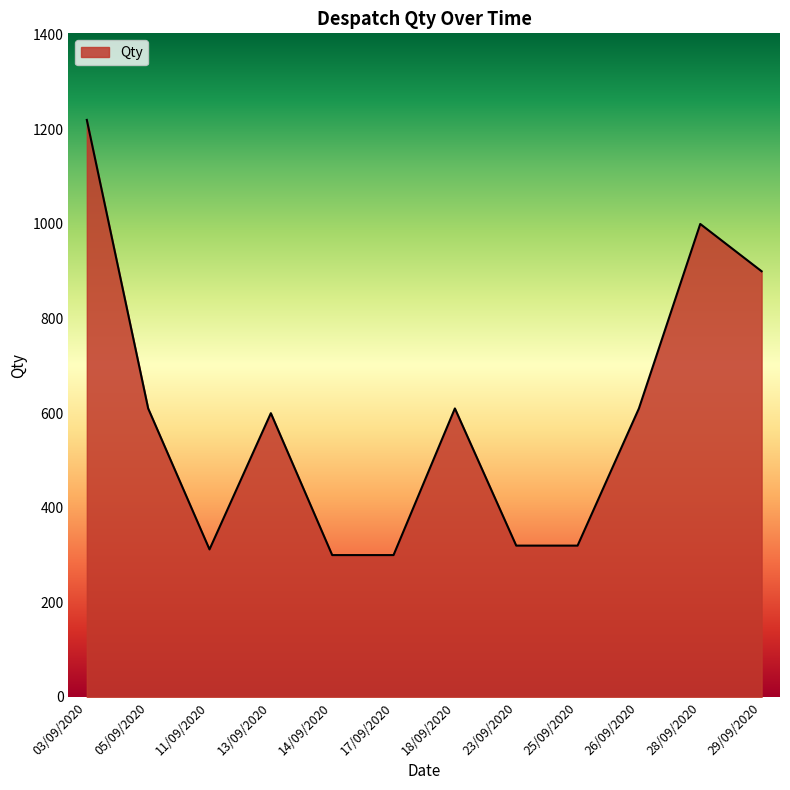

At which category does the chart reach its peak across all series?

03/09/2020